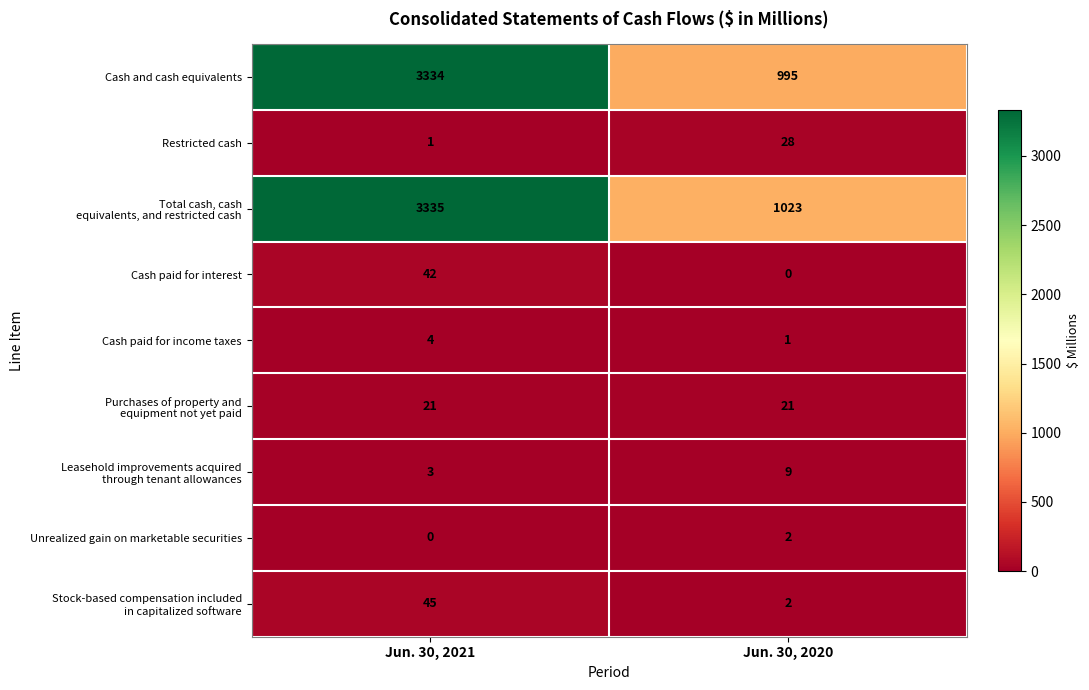

At how many categories does at least one series exceed 1260?

1